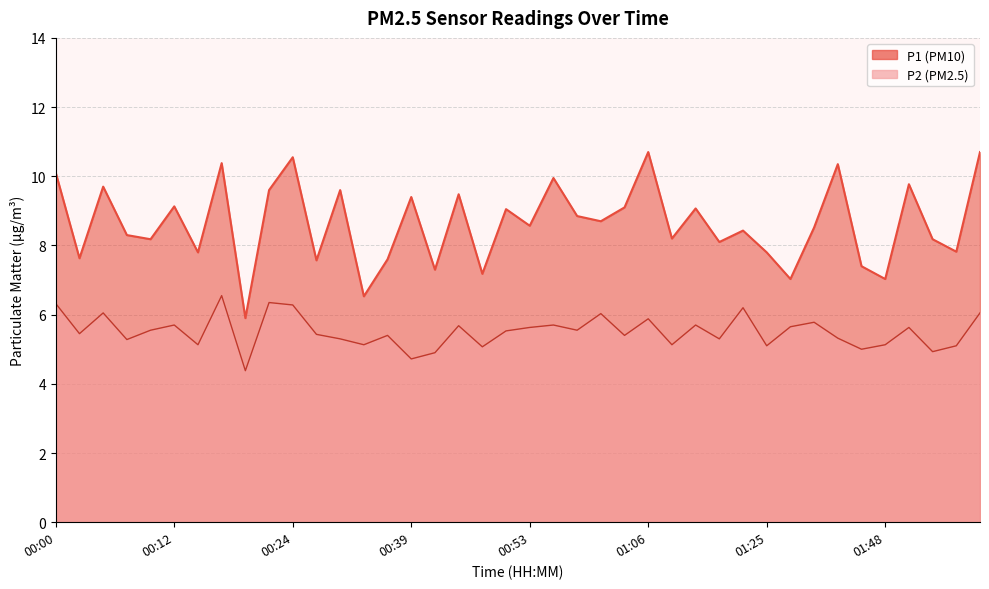

Is it true that P2 equals 5.1 at 00:14?

True